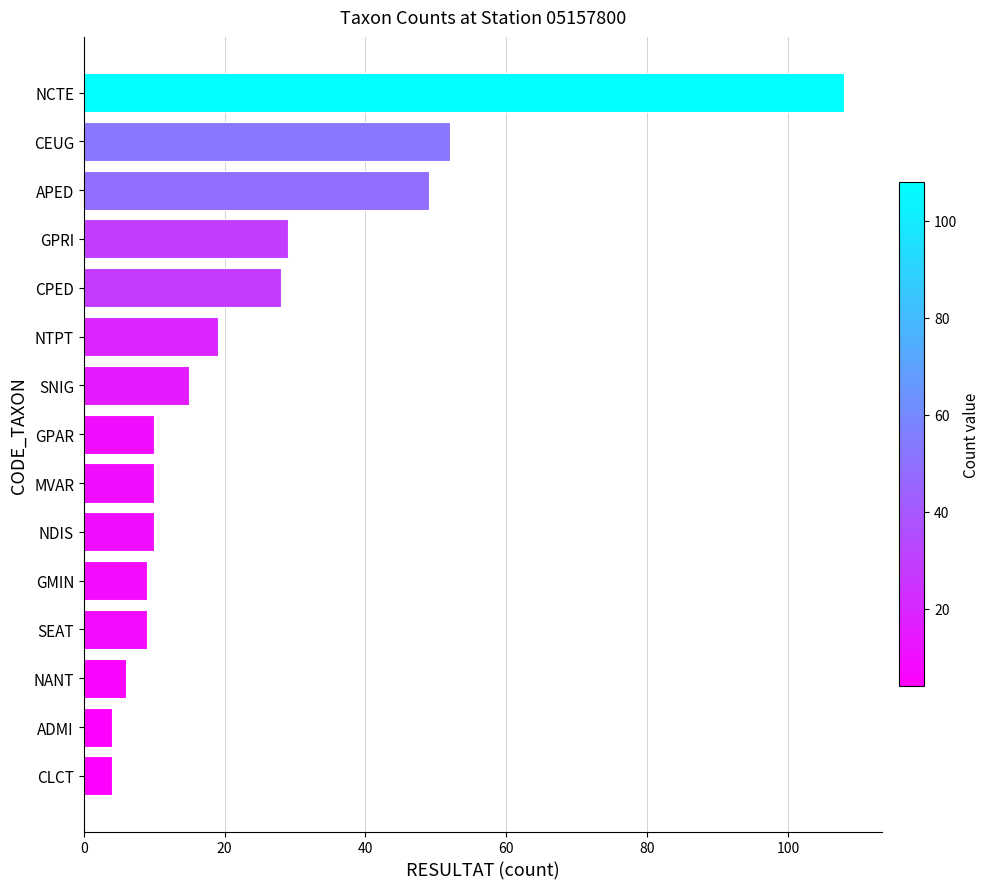

What is the difference between the maximum and minimum values?

104